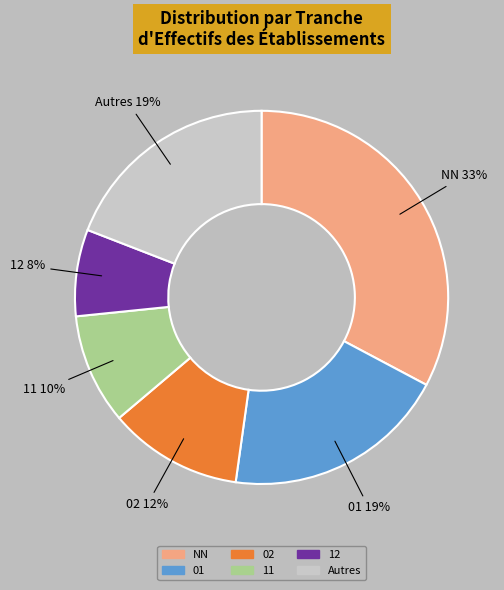

To the nearest percent, what is the average slice percentage?

17%